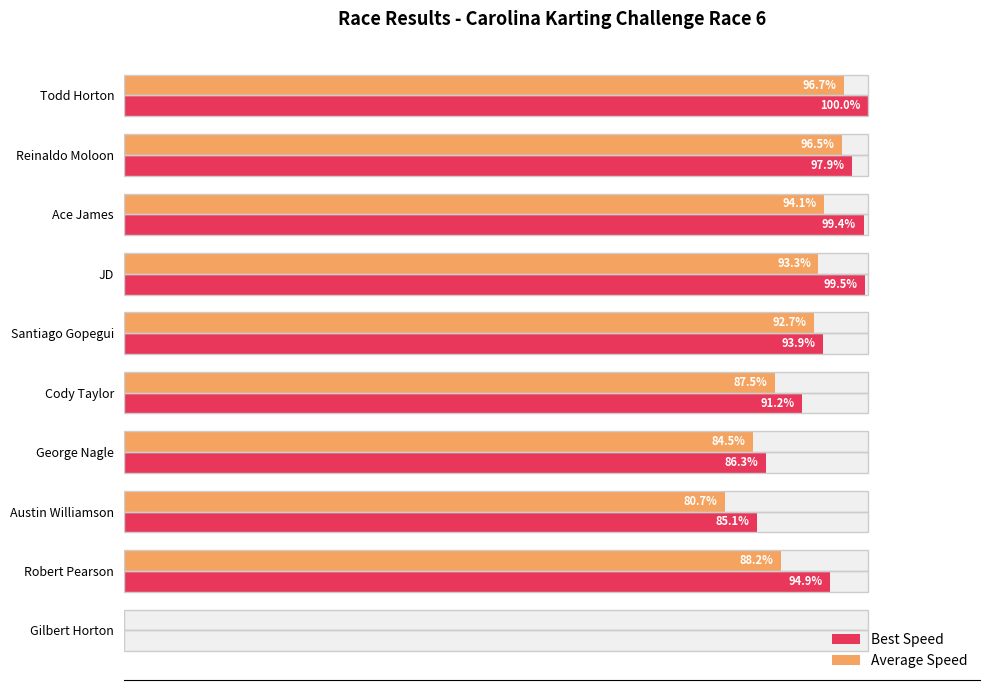

What are all the series names shown in the legend?

Best Speed, Average Speed